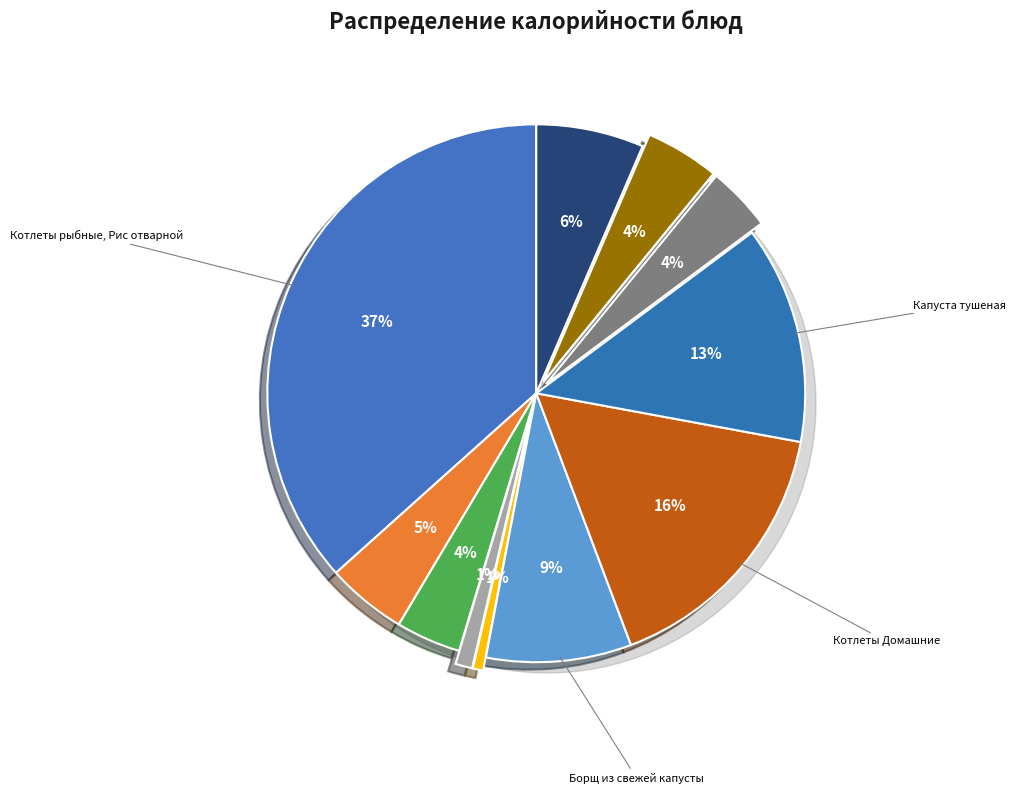

How many segments does this pie chart have?

11